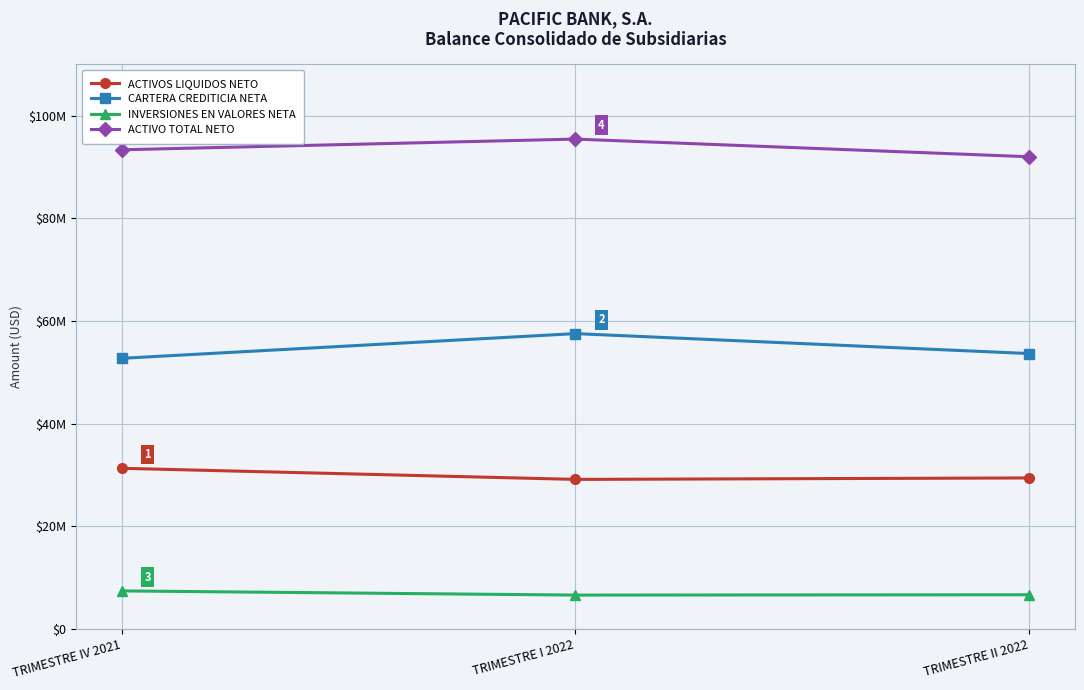

Is this an area chart (filled region under the line)?

No